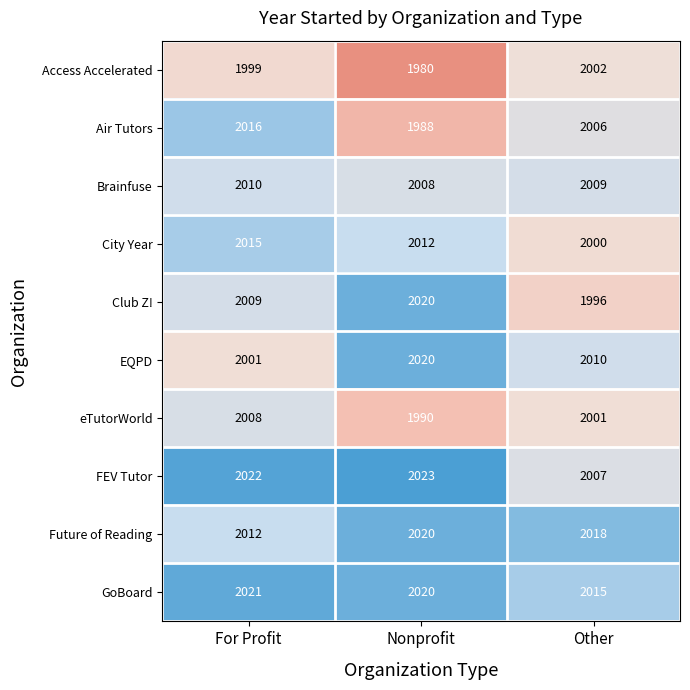

At For Profit, list the series in order from smallest to largest.

Access Accelerated, EQPD, eTutorWorld, Club Z!, Brainfuse, Future of Reading, City Year, Air Tutors, GoBoard, FEV Tutor